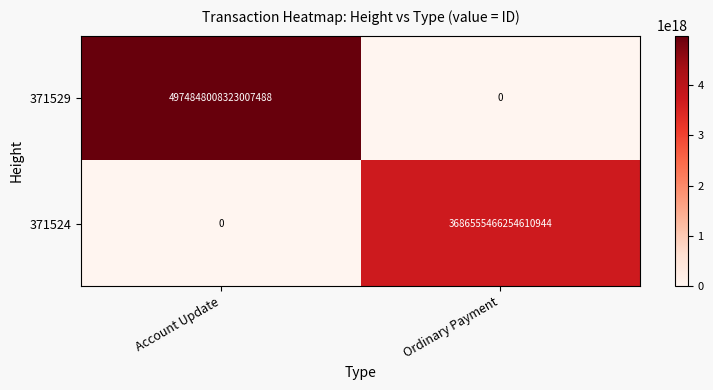

Which series changed the most between Account Update and Ordinary Payment?

371529